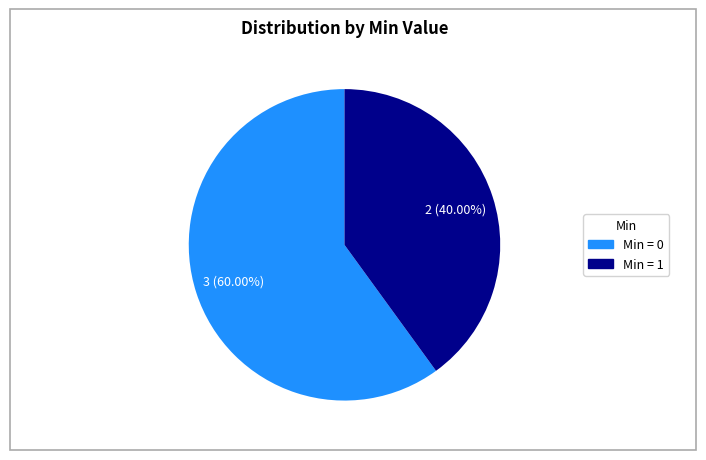

Count the number of slices in the pie.

2